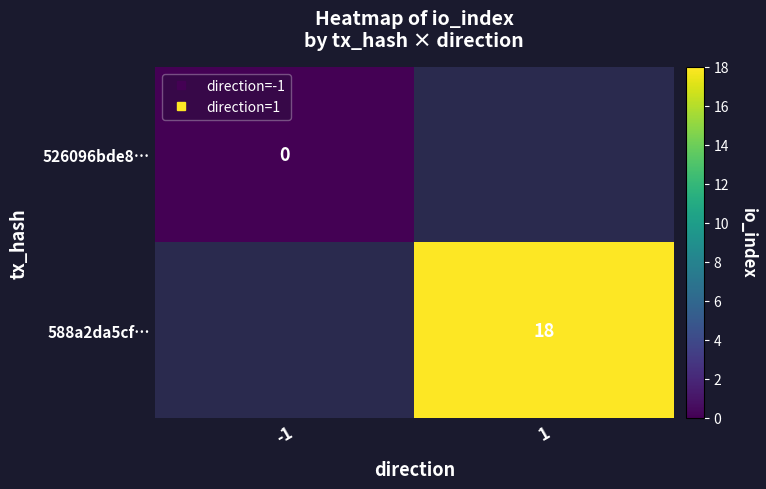

At how many categories does at least one series exceed 1?

1